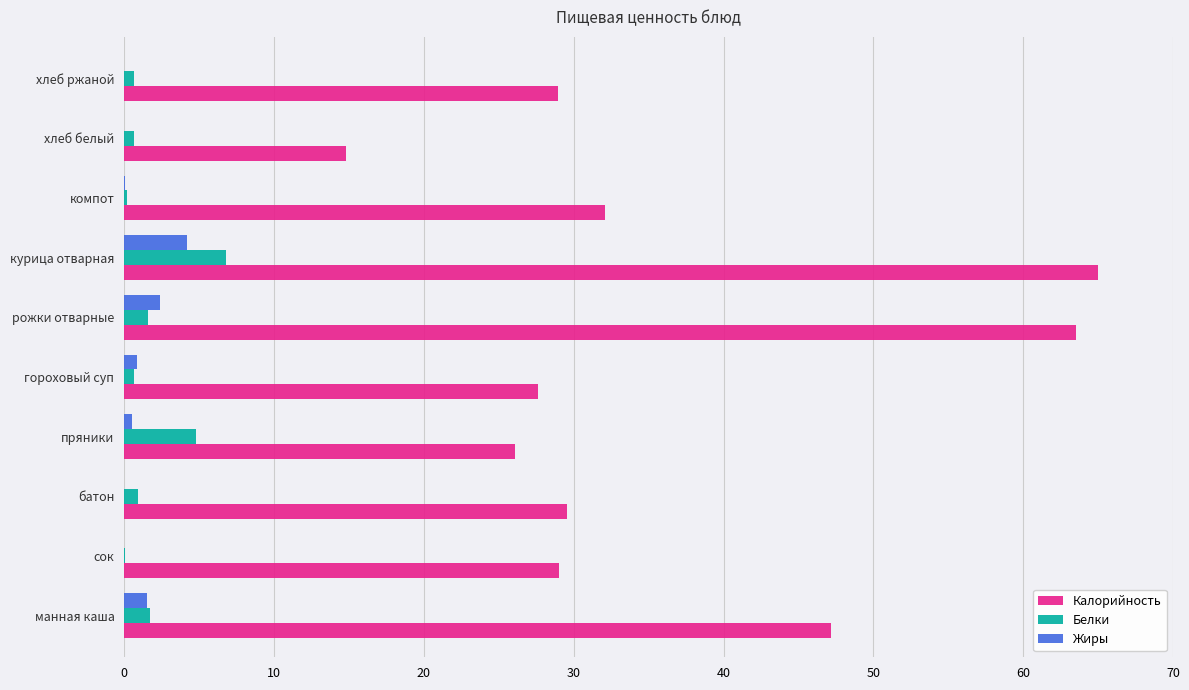

Which series changed the most between манная каша and хлеб белый?

Калорийность